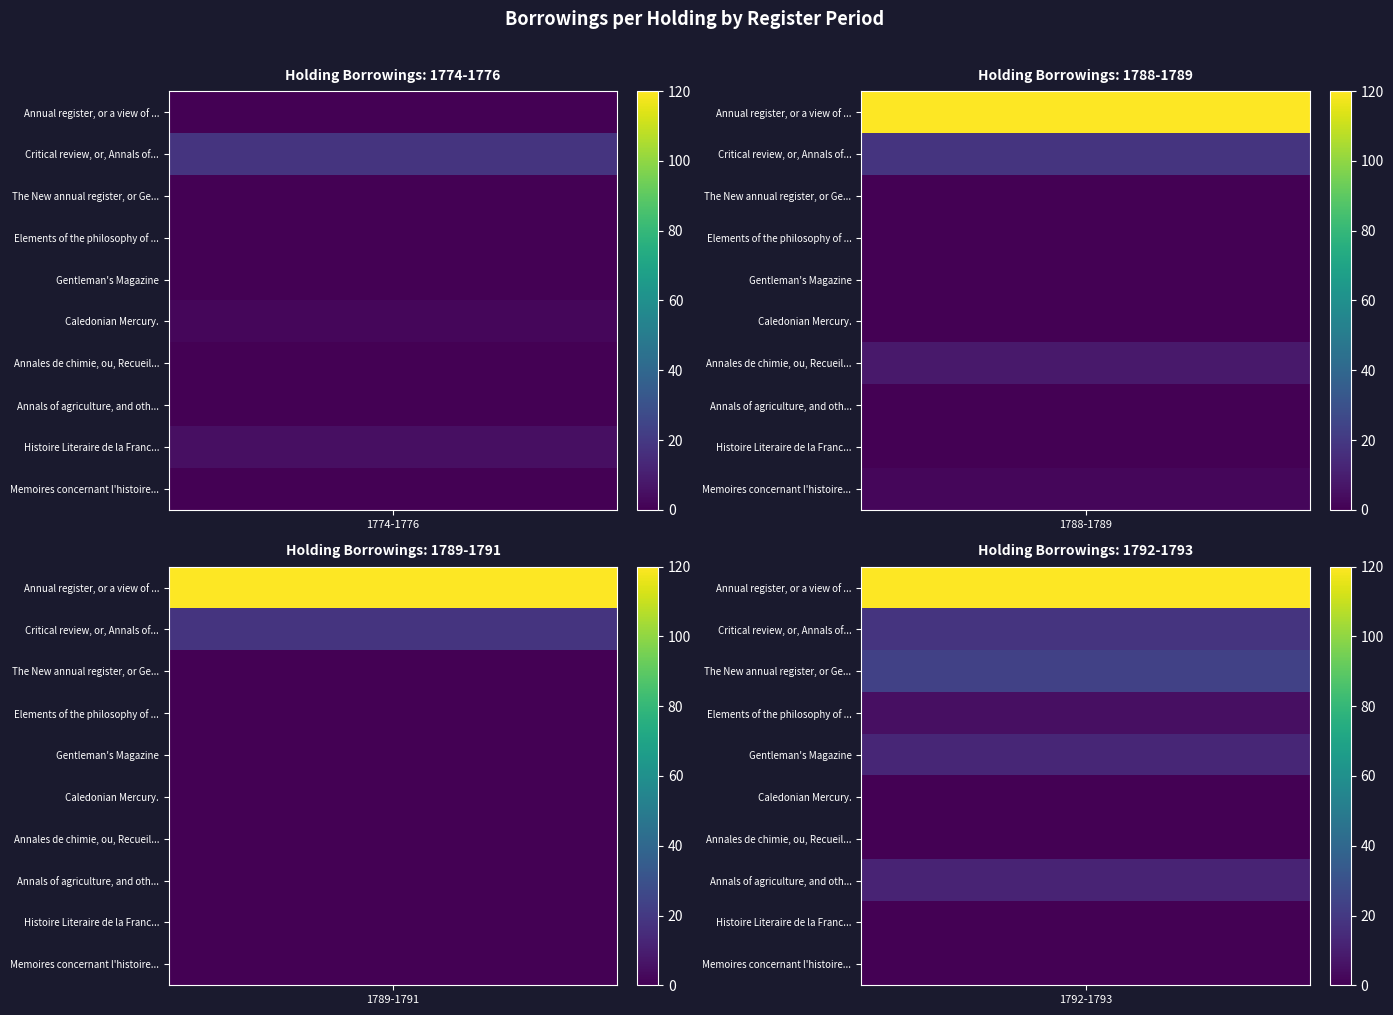

True or false: Gentleman's Magazine has a value of 0 at 1774-1776.

True